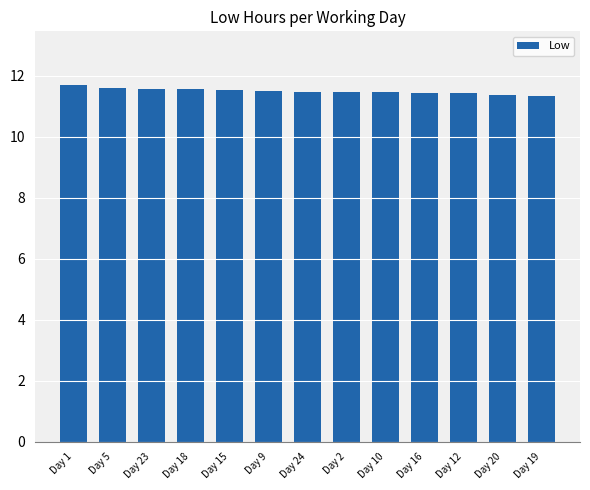

What is the smallest value displayed?

11.3